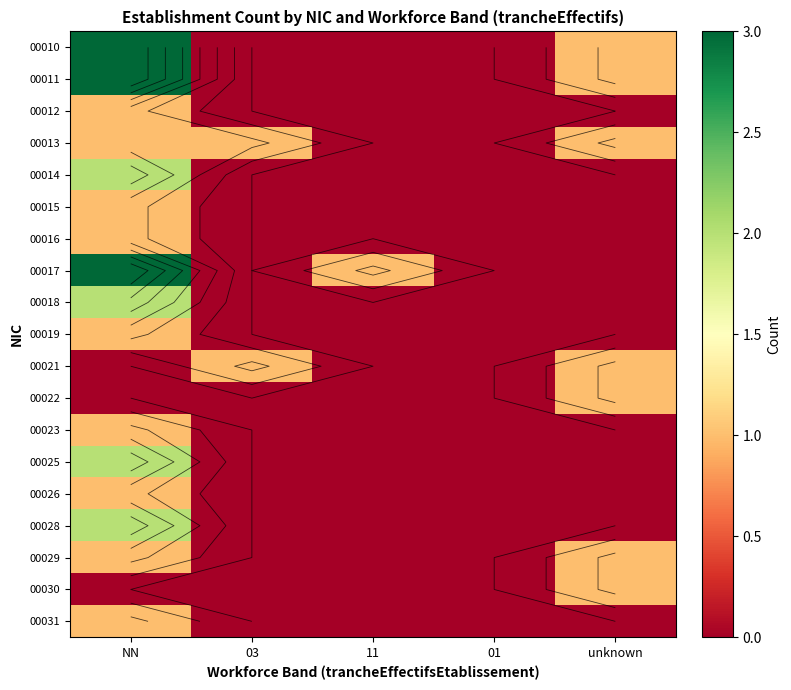

What is the difference between the maximum and minimum values in the 00013 series?

1